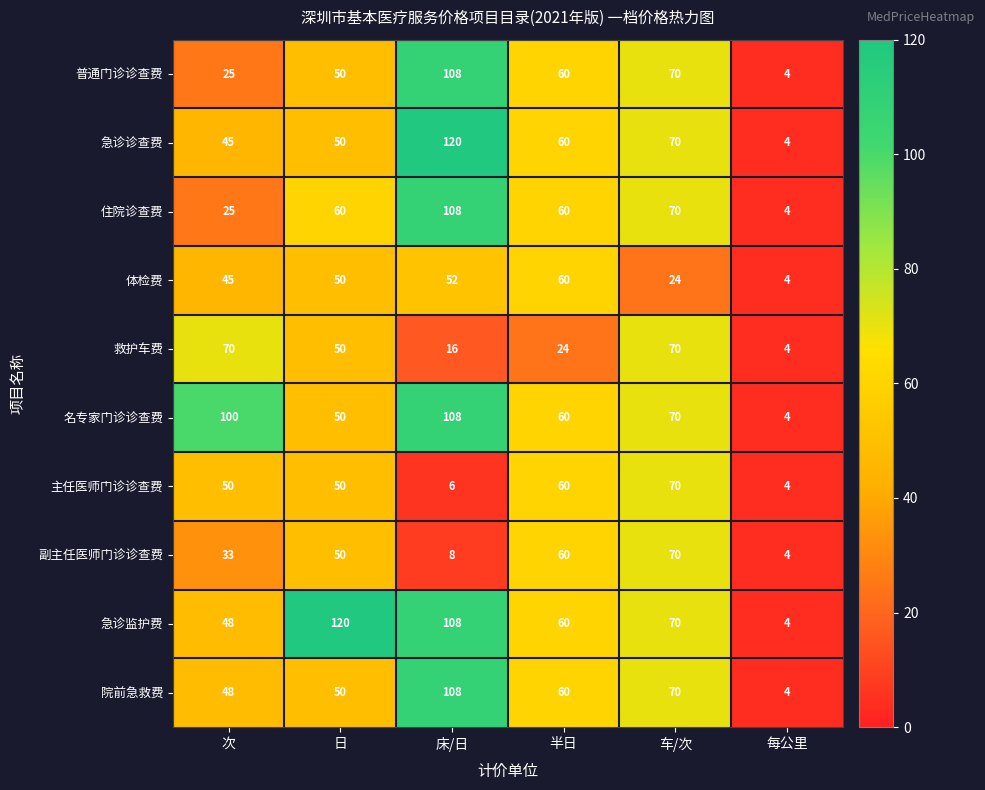

What is the difference between the maximum and minimum values in the 急诊监护费 series?

116